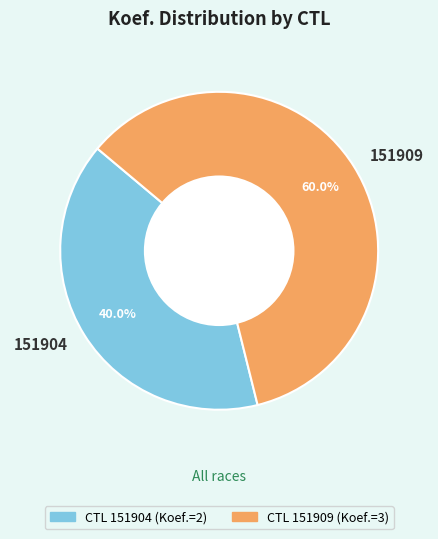

Is the sum of 151904 and 151909 greater than half?

Yes